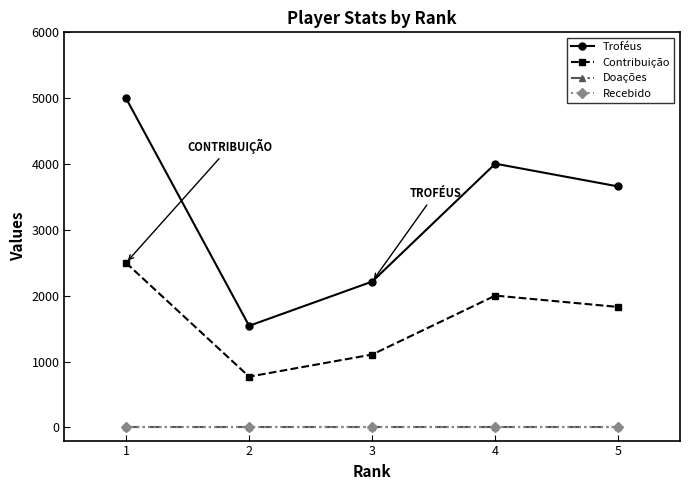

The value of Recebido at 5 is 0. True or false?

True